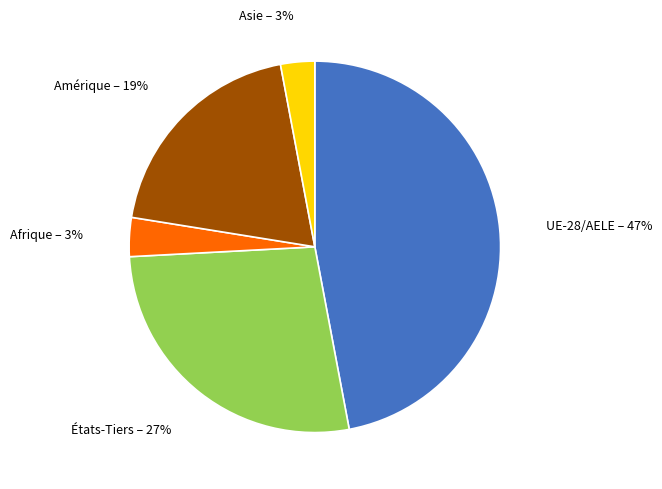

Count the number of slices in the pie.

5